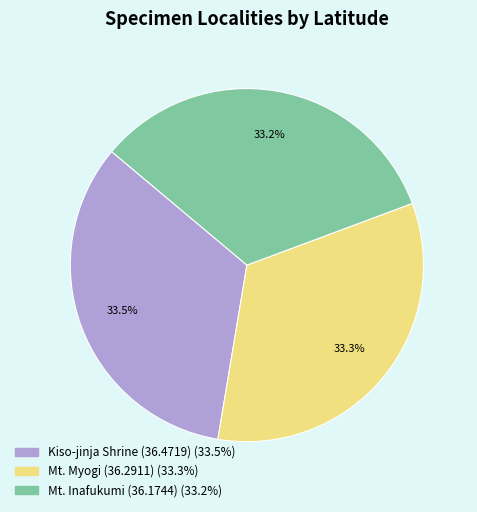

Is it true that Mt. Myogi (36.2911) is 33% of the pie?

True